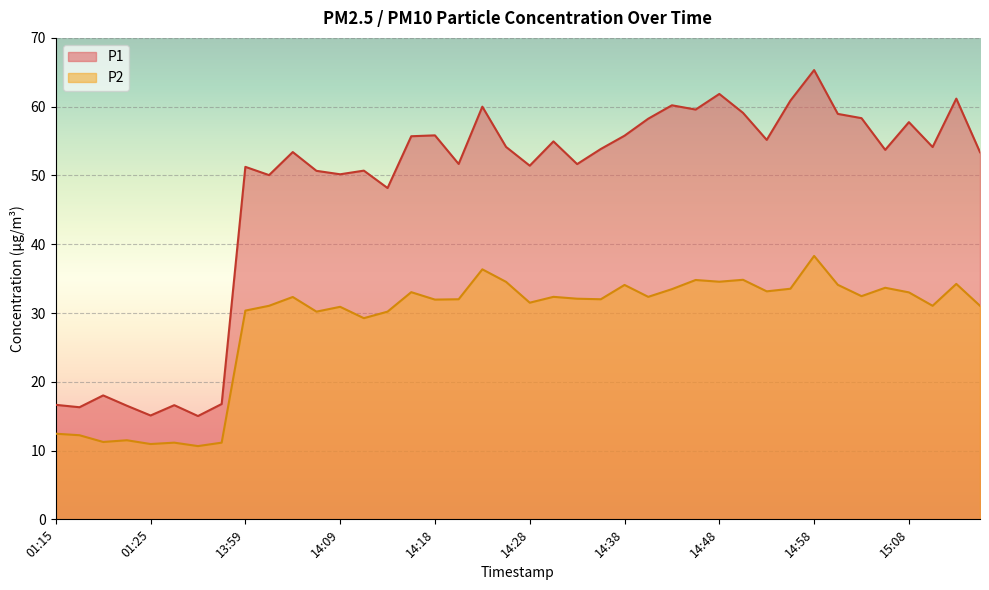

Which series changed the most between 14:43 and 14:53?

P1